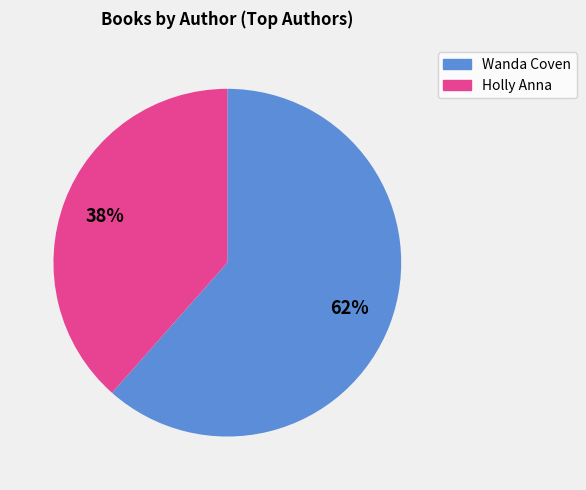

To the nearest percent, what is the average slice percentage?

50%